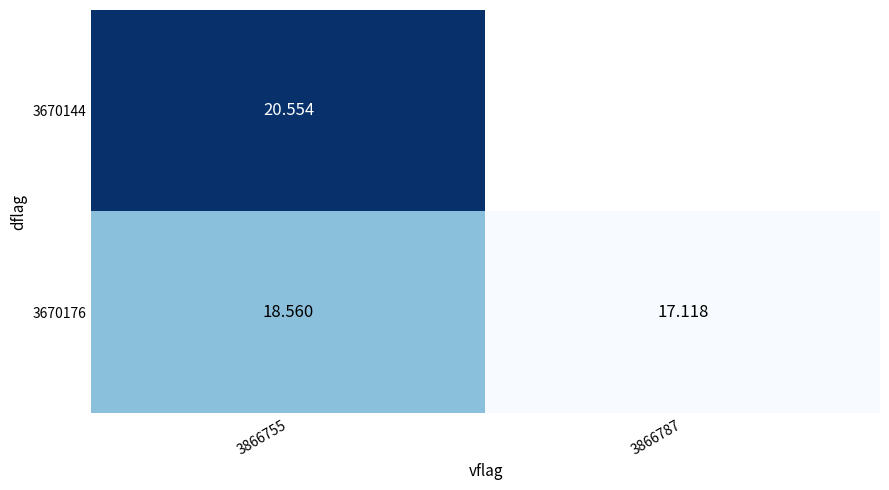

Which series has the largest range (max minus min)?

3670176